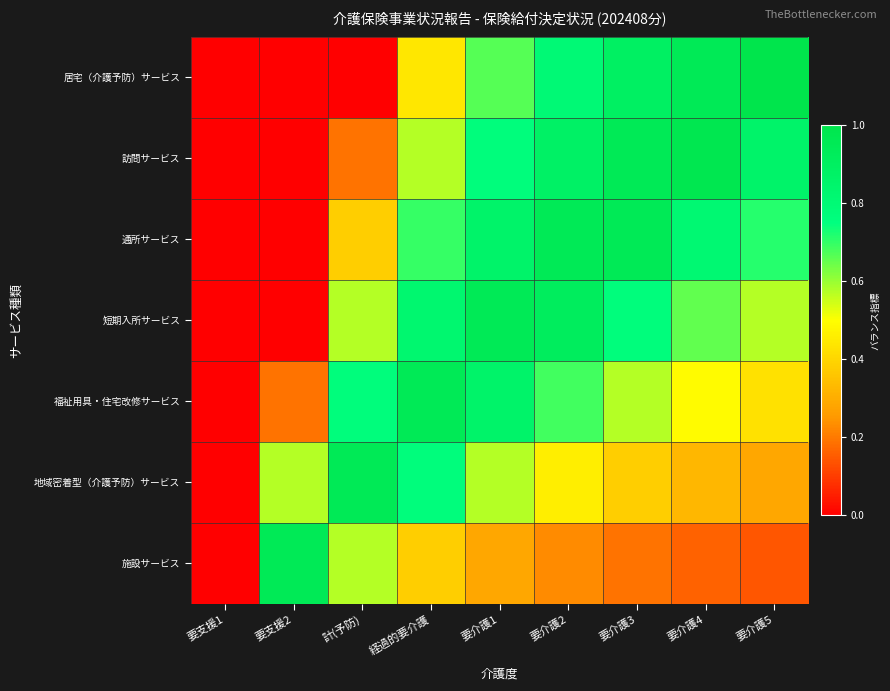

What is the total value across all series at 要支援2?

1.7